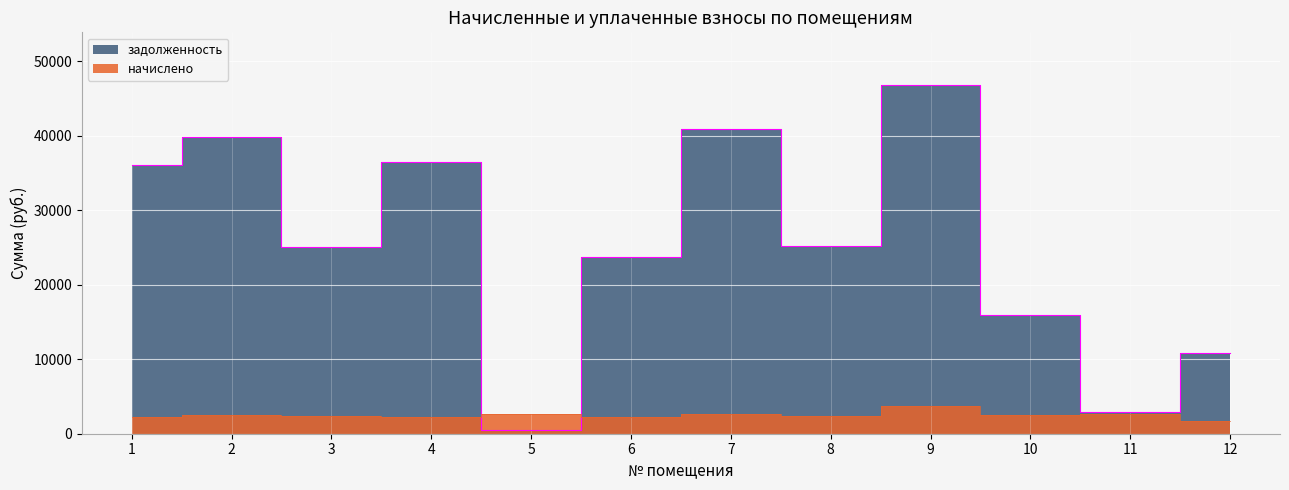

List the series in order of their overall mean, highest first.

задолженность, начислено